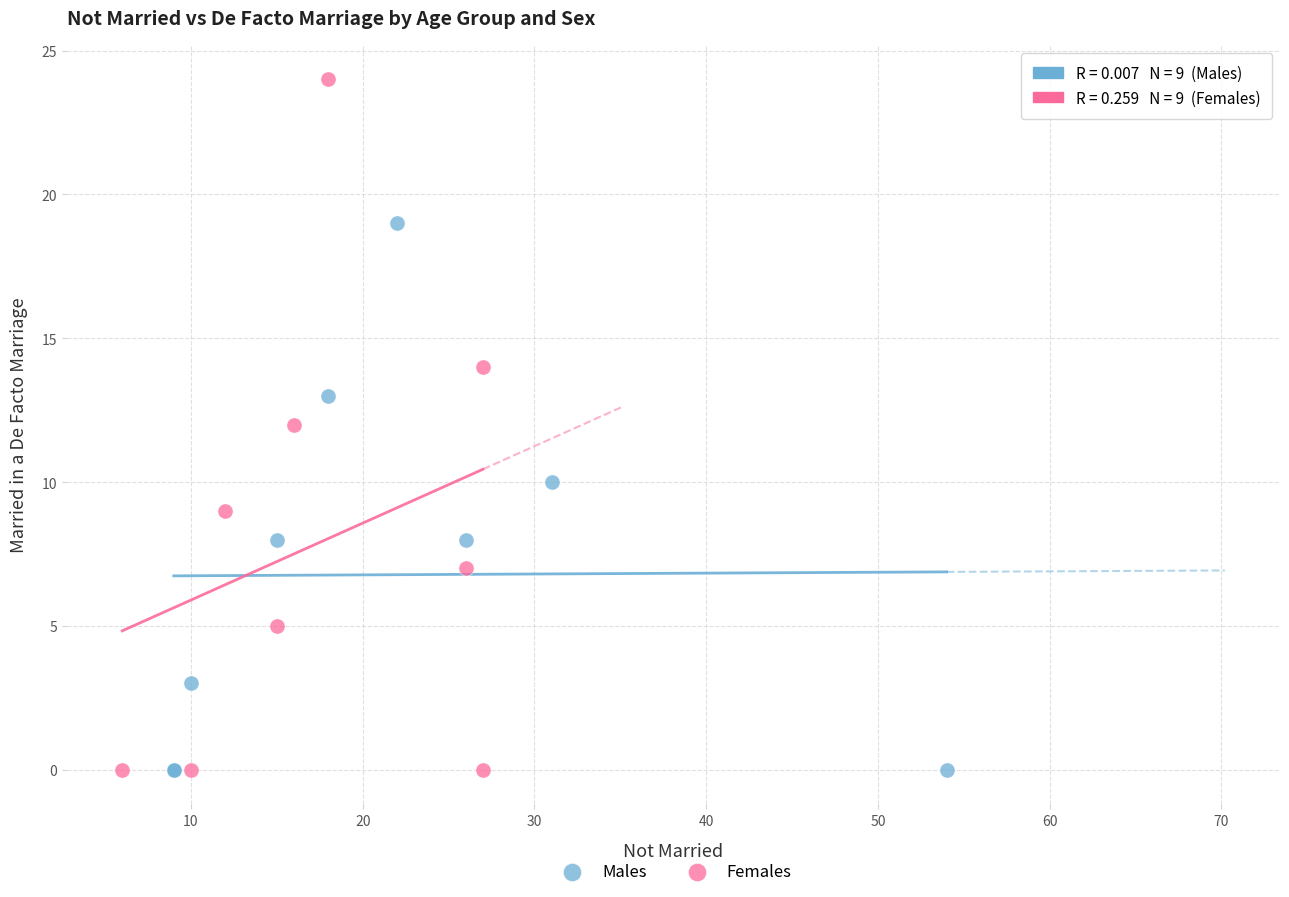

What are all the series names shown in the legend?

Males, Females